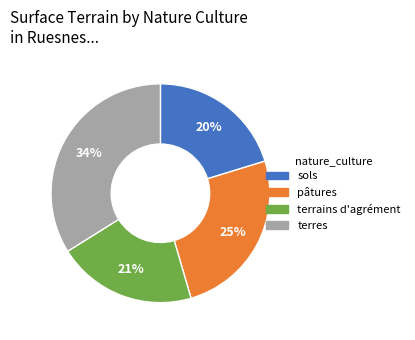

Is there any slice that represents more than half of the pie?

No